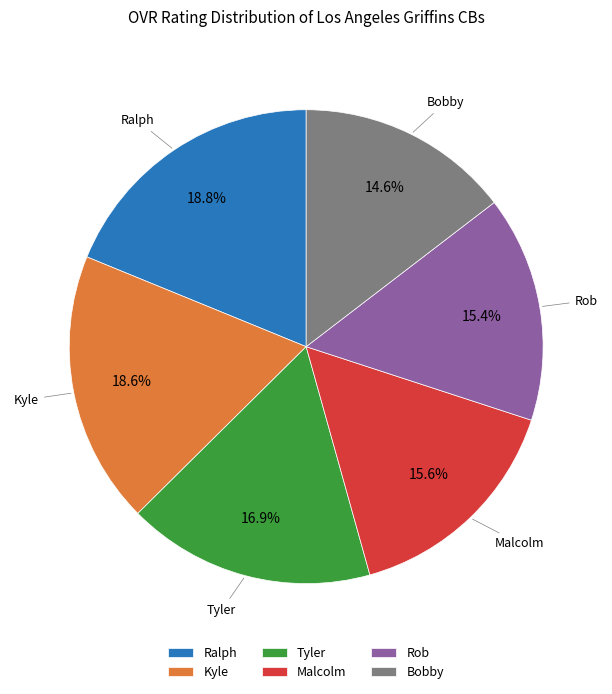

Is it true that Bobby is 23% of the pie?

False